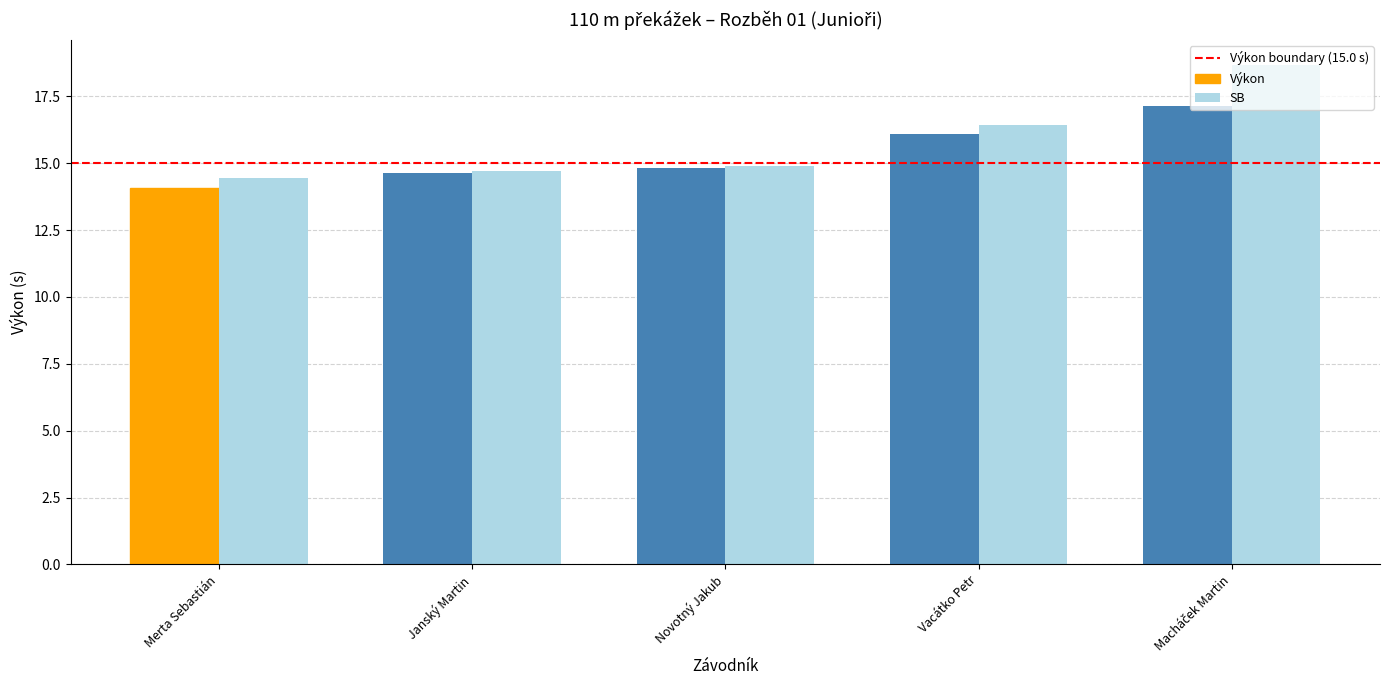

Is the value of Výkon at Merta Sebastián greater than the value of SB at Merta Sebastián?

No